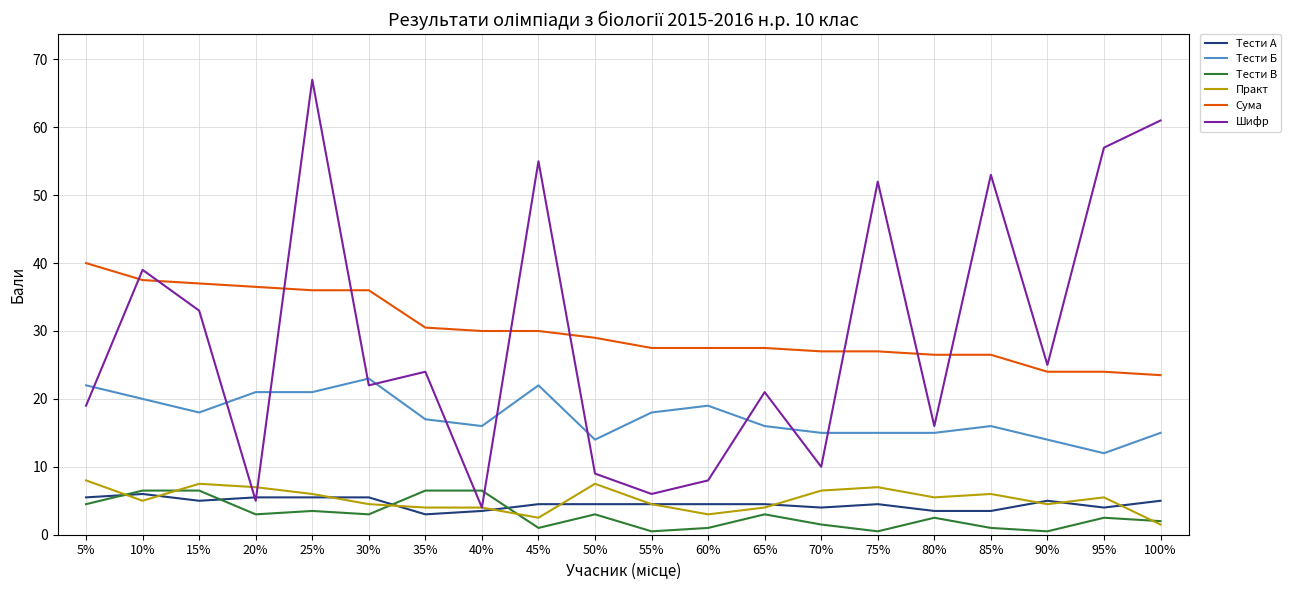

Reading left to right, what are all the values shown in this chart?

Тести А: 5%=5.5	10%=6.0	15%=5.0	20%=5.5	25%=5.5	30%=5.5	35%=3.0	40%=3.5	45%=4.5	50%=4.5	55%=4.5	60%=4.5	65%=4.5	70%=4.0	75%=4.5	80%=3.5	85%=3.5	90%=5.0	95%=4.0	100%=5.0
Тести Б: 5%=22.0	10%=20.0	15%=18.0	20%=21.0	25%=21.0	30%=23.0	35%=17.0	40%=16.0	45%=22.0	50%=14.0	55%=18.0	60%=19.0	65%=16.0	70%=15.0	75%=15.0	80%=15.0	85%=16.0	90%=14.0	95%=12.0	100%=15.0
Тести В: 5%=4.5	10%=6.5	15%=6.5	20%=3.0	25%=3.5	30%=3.0	35%=6.5	40%=6.5	45%=1.0	50%=3.0	55%=0.5	60%=1.0	65%=3.0	70%=1.5	75%=0.5	80%=2.5	85%=1.0	90%=0.5	95%=2.5	100%=2.0
Практ: 5%=8.0	10%=5.0	15%=7.5	20%=7.0	25%=6.0	30%=4.5	35%=4.0	40%=4.0	45%=2.5	50%=7.5	55%=4.5	60%=3.0	65%=4.0	70%=6.5	75%=7.0	80%=5.5	85%=6.0	90%=4.5	95%=5.5	100%=1.5
Сума: 5%=40.0	10%=37.5	15%=37.0	20%=36.5	25%=36.0	30%=36.0	35%=30.5	40%=30.0	45%=30.0	50%=29.0	55%=27.5	60%=27.5	65%=27.5	70%=27.0	75%=27.0	80%=26.5	85%=26.5	90%=24.0	95%=24.0	100%=23.5
Шифр: 5%=19.0	10%=39.0	15%=33.0	20%=5.0	25%=67.0	30%=22.0	35%=24.0	40%=4.0	45%=55.0	50%=9.0	55%=6.0	60%=8.0	65%=21.0	70%=10.0	75%=52.0	80%=16.0	85%=53.0	90%=25.0	95%=57.0	100%=61.0